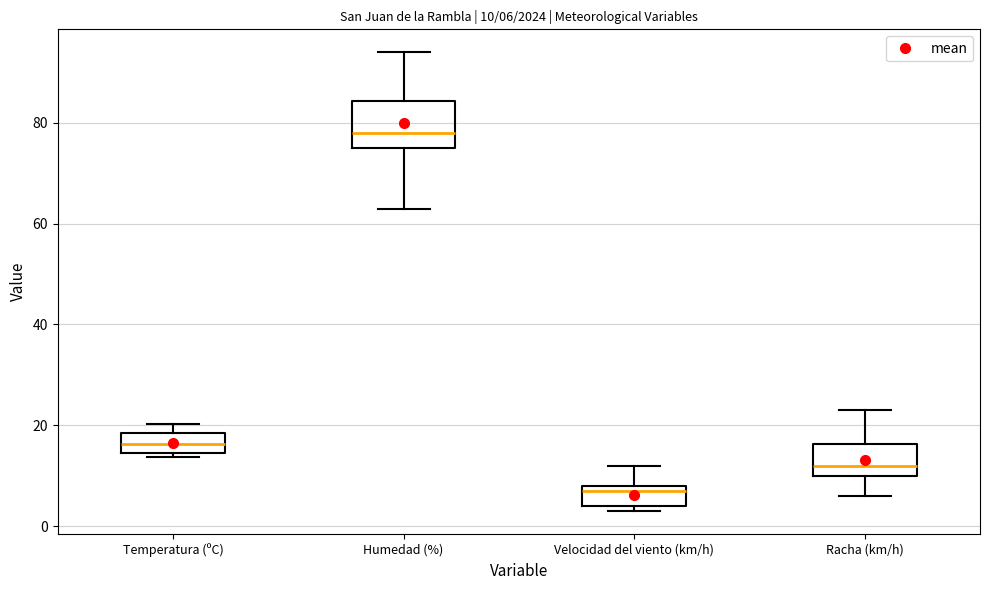

Which box's median line is the highest?

Humedad (%)